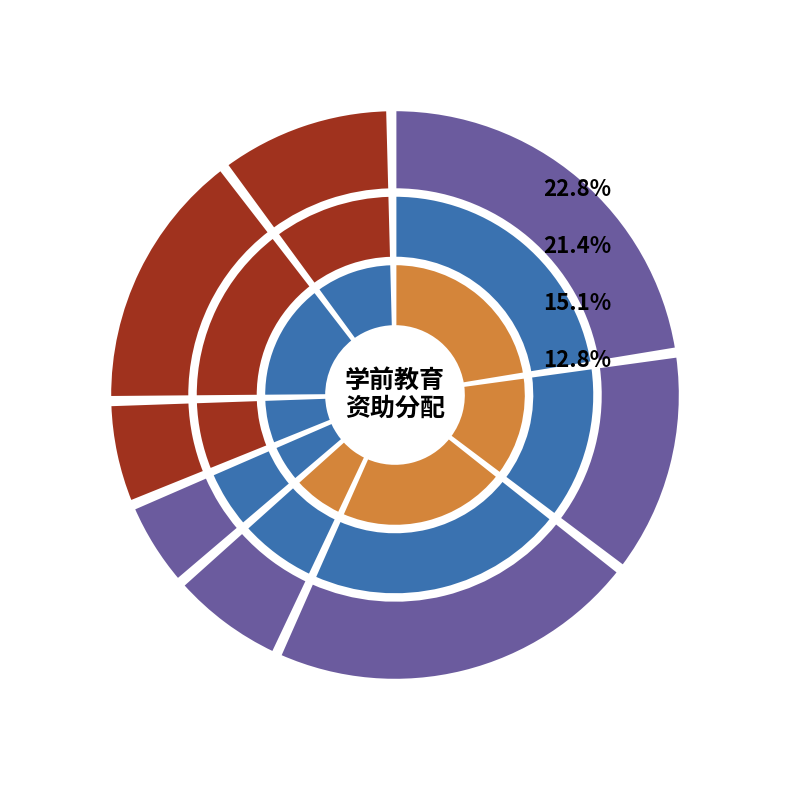

True or false: 四平市 accounts for 0% of the total.

True